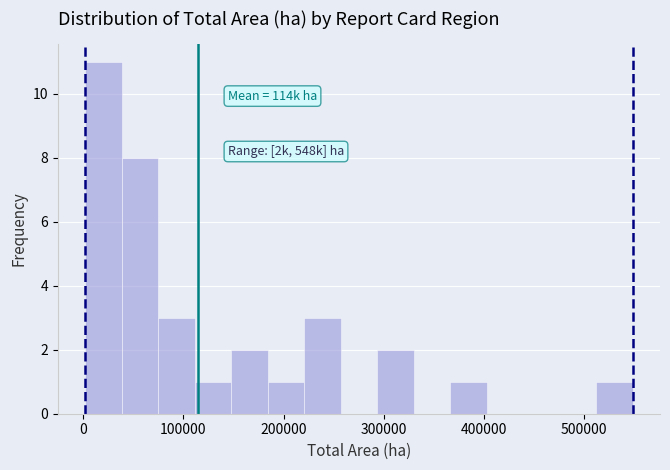

Around what value on the x-axis is the tallest bar? Give the approximate position of its centre, as read against the axis.

20000